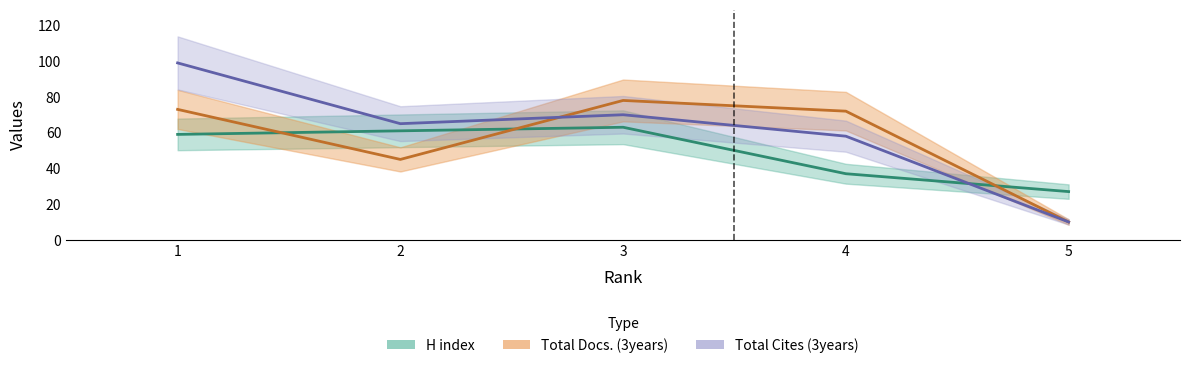

Where is H index nearest to the value 45?

4